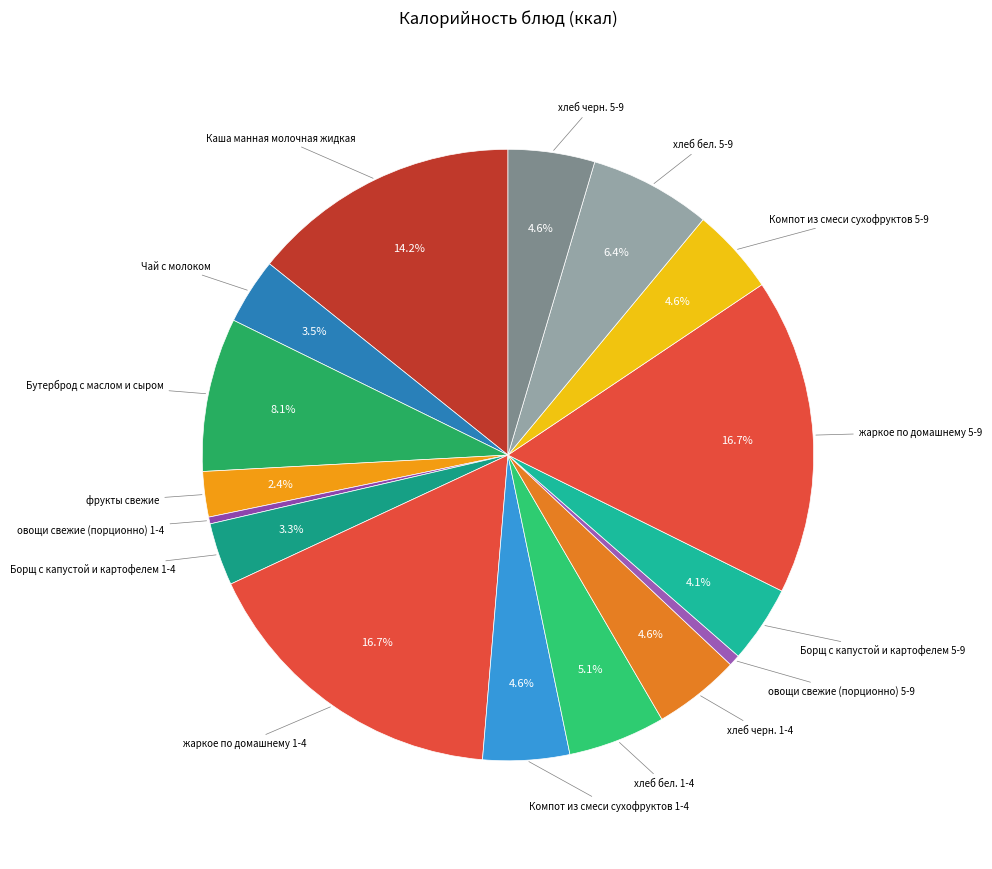

What is the total percentage of Бутерброд с маслом и сыром and Компот из смеси сухофруктов 1-4?

12.7%